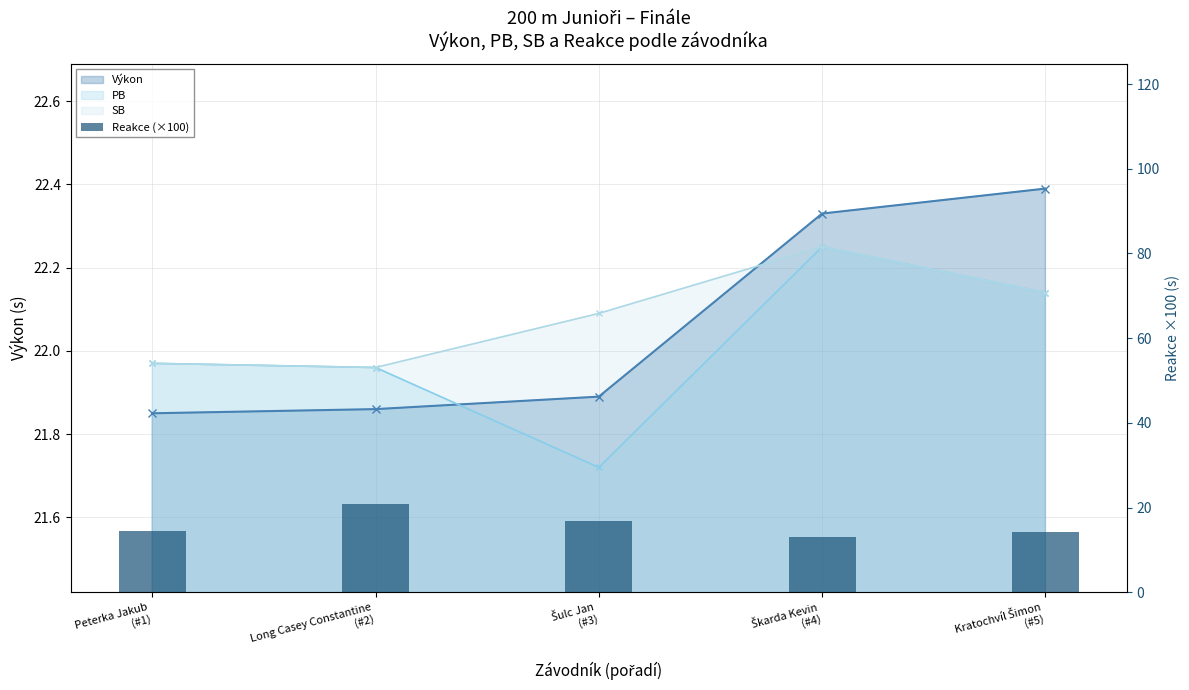

The value at Šulc Jan
(#3) is 24.5. True or false?

False